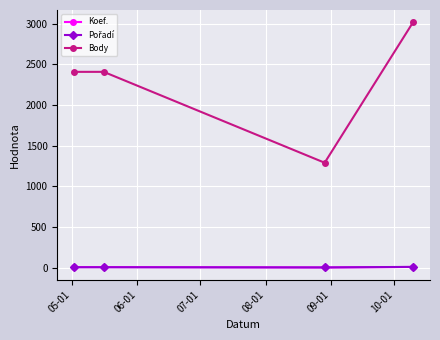

What is the difference between the maximum and minimum values in the Koef. series?

6